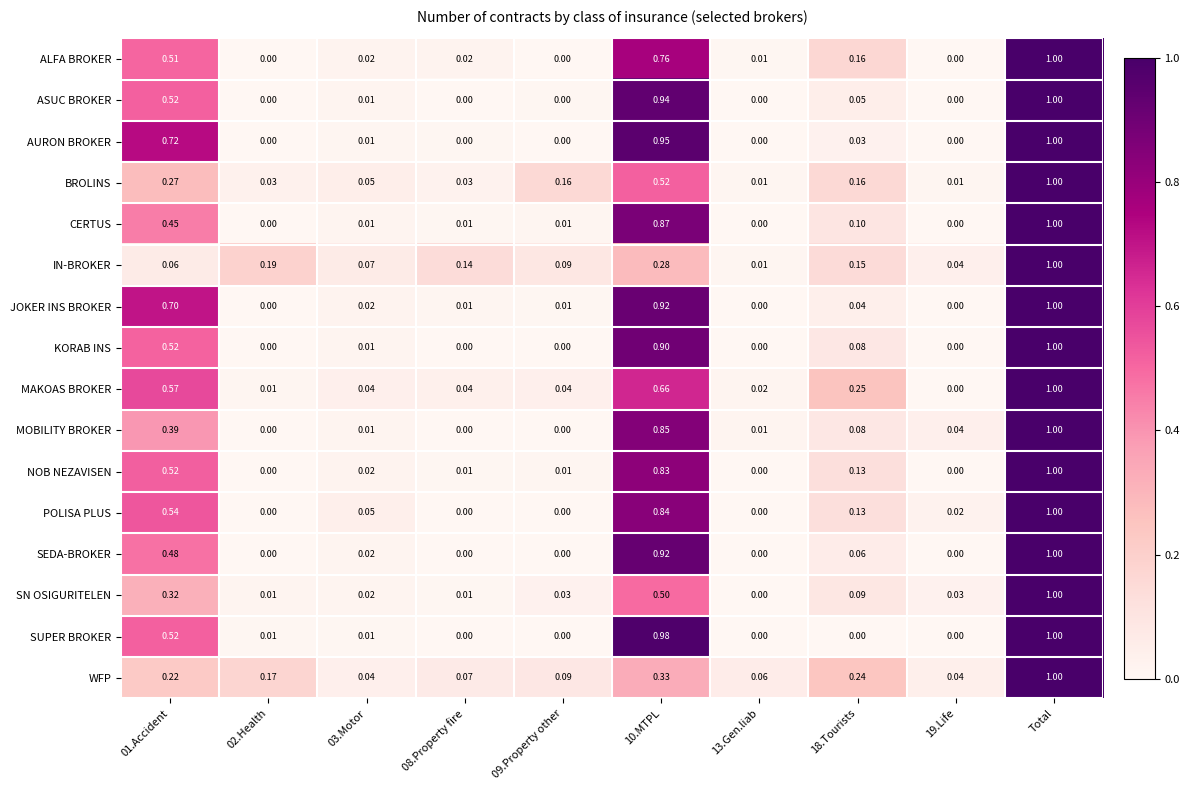

Which label corresponds to the largest value in the chart?

Total